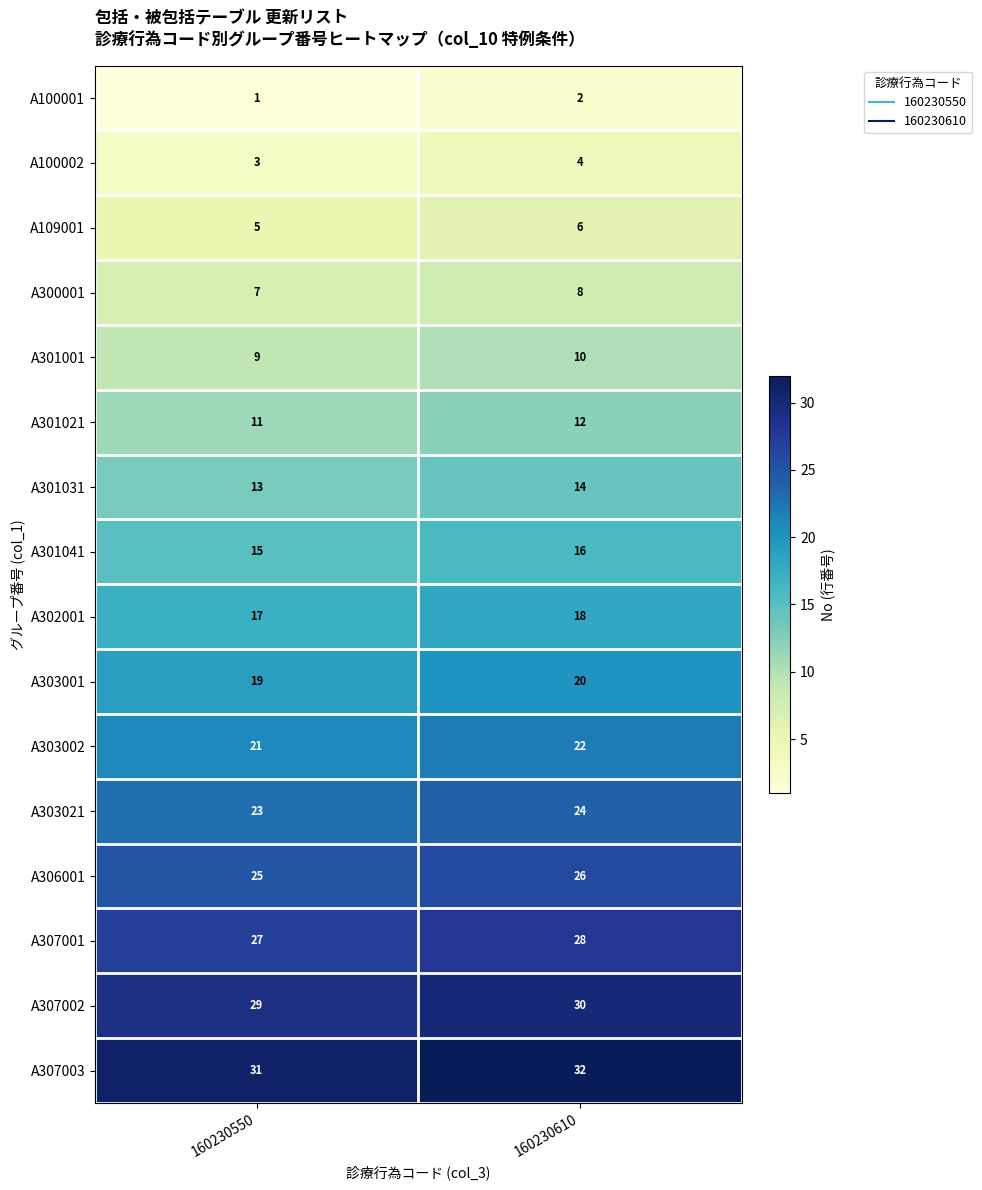

How many series are shown in this chart?

16